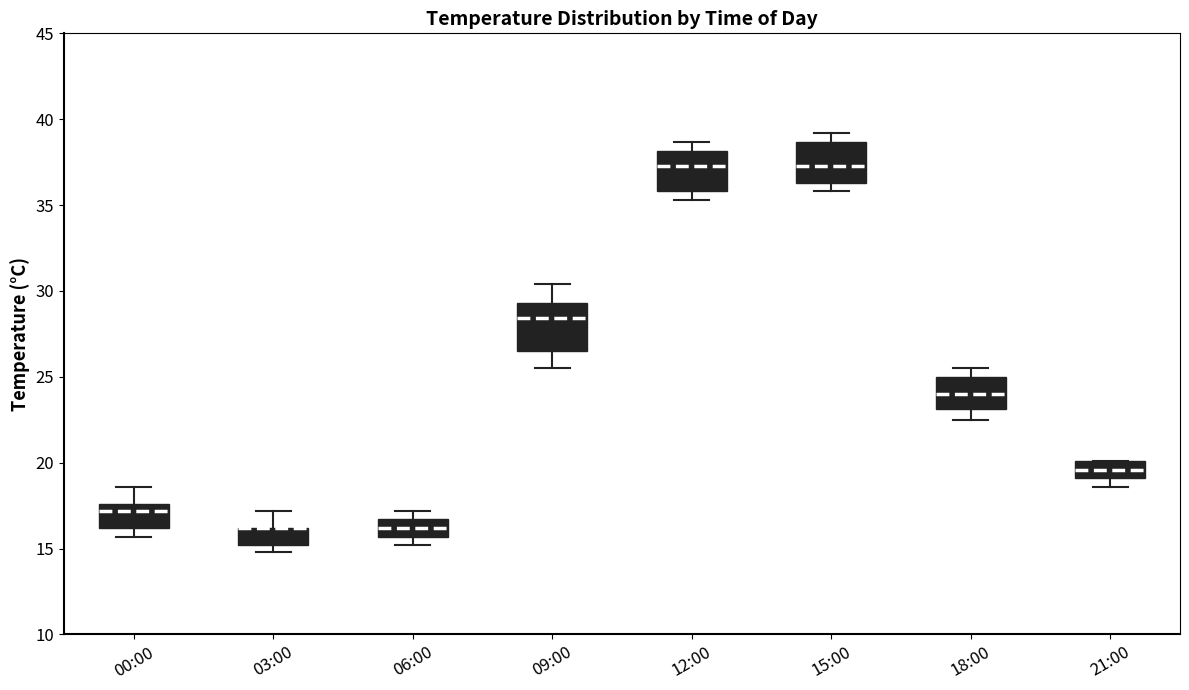

Where is the upper edge of the box for 21:00 on the y-axis? The values are not printed on the chart, so give them approximately, as read against the axis.

20.0